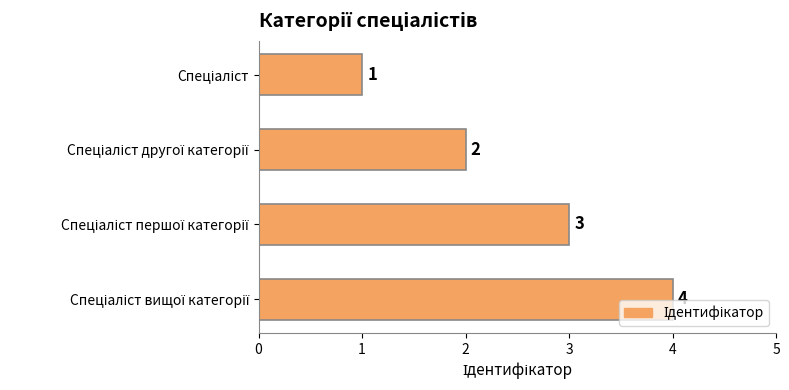

What is the sum of all values?

10